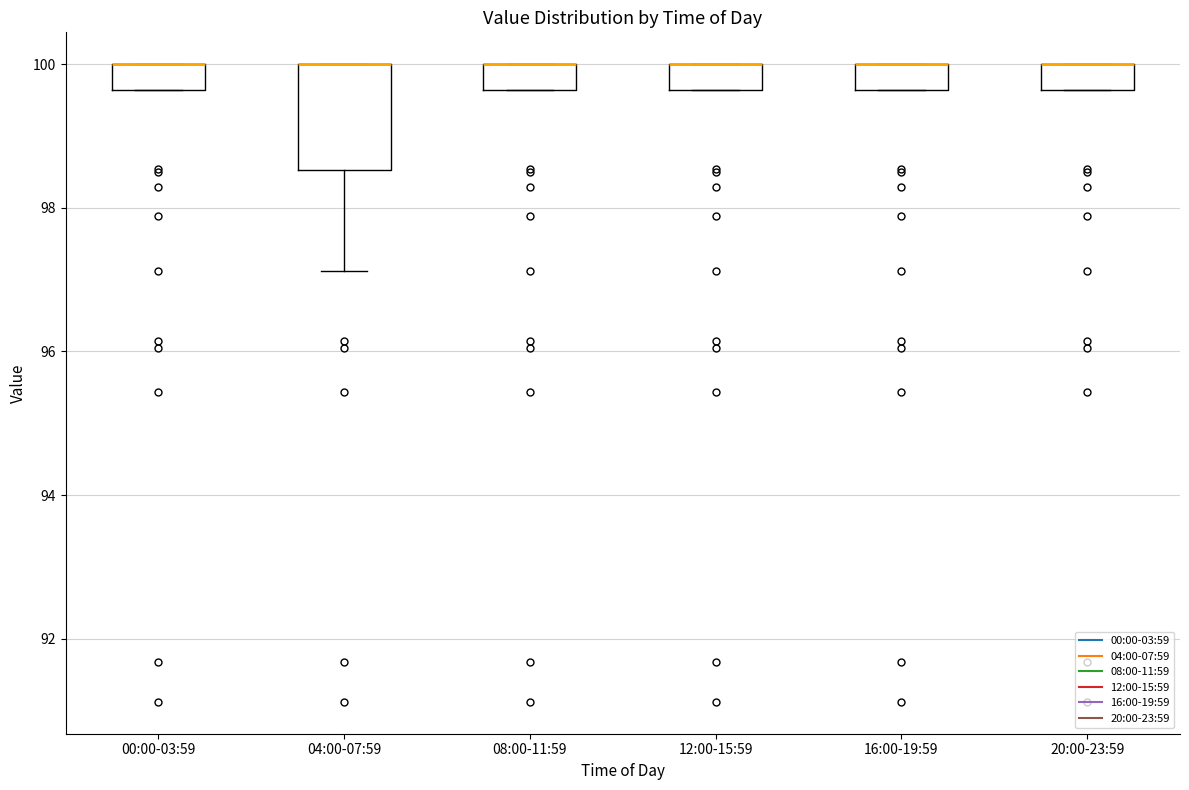

Reading left to right, read every box against the y-axis: the position of its median line, the range the box covers, and the ends of its whiskers. The values are not printed on the chart, so give them approximately, as read against the axis.

00:00-03:59: median 100.0 (drawn on the box's upper edge), box 99.6 to 100.0, whiskers 99.6 to 100.0
04:00-07:59: median 100.0 (drawn on the box's upper edge), box 98.6 to 100.0, whiskers 97.2 to 100.0
08:00-11:59: median 100.0 (drawn on the box's upper edge), box 99.6 to 100.0, whiskers 99.6 to 100.0
12:00-15:59: median 100.0 (drawn on the box's upper edge), box 99.6 to 100.0, whiskers 99.6 to 100.0
16:00-19:59: median 100.0 (drawn on the box's upper edge), box 99.6 to 100.0, whiskers 99.6 to 100.0
20:00-23:59: median 100.0 (drawn on the box's upper edge), box 99.6 to 100.0, whiskers 99.6 to 100.0